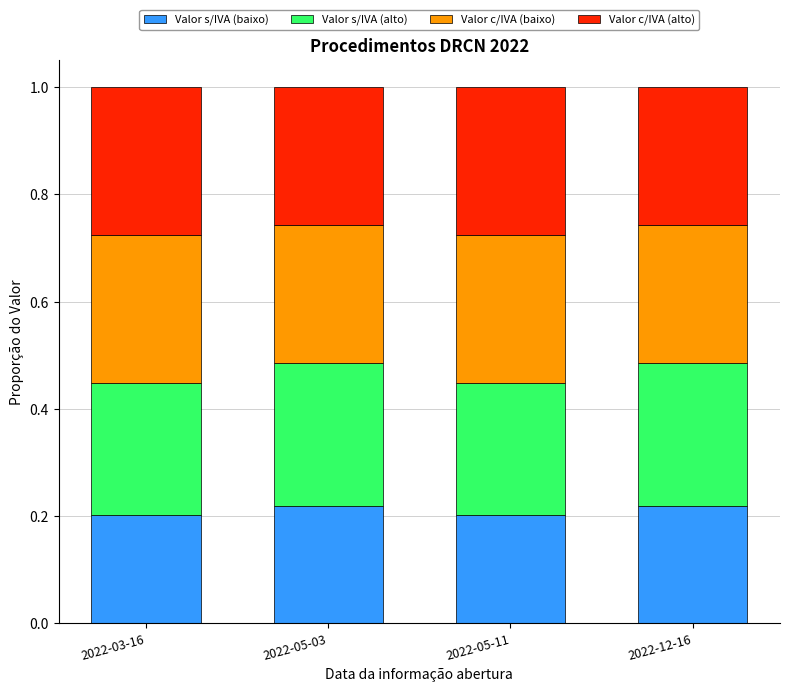

What is the total value across all series at 2022-05-03?

1.0